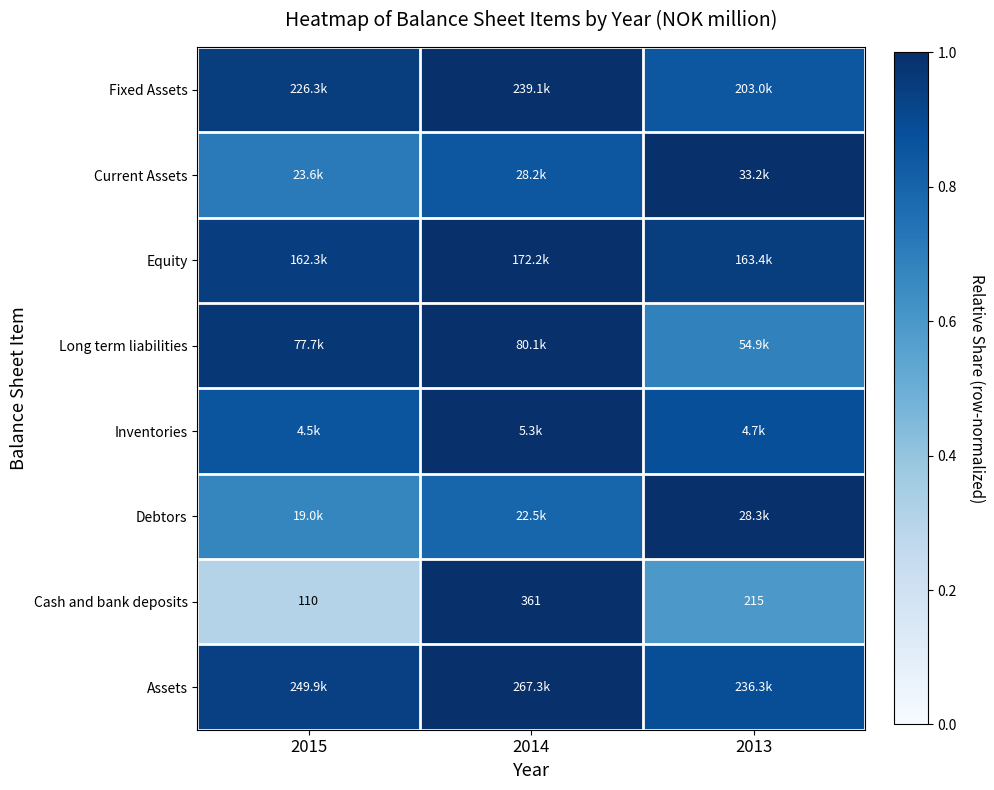

Which category has the highest value in the Debtors series?

2013